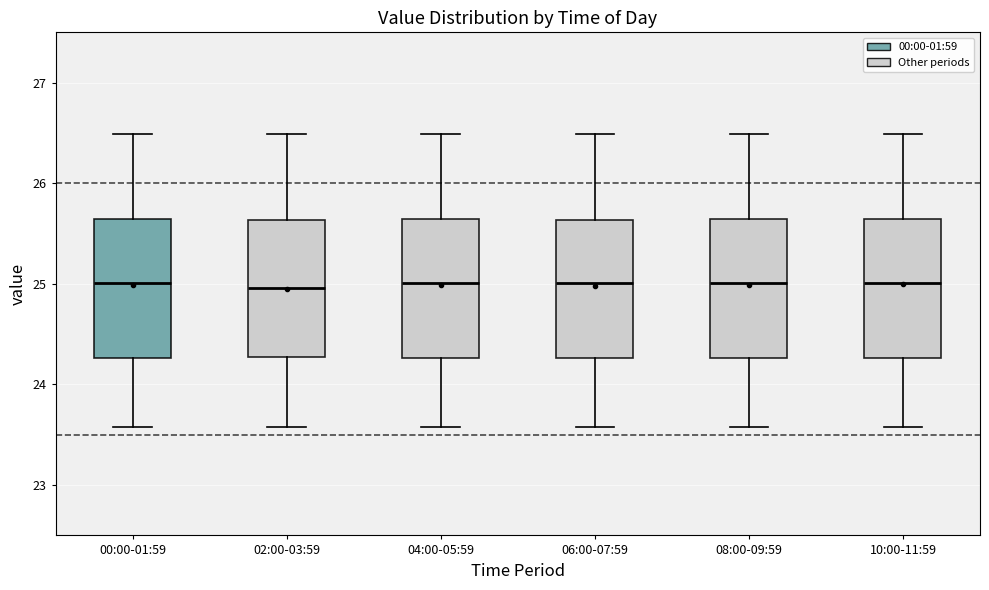

Reading left to right, transcribe this box plot: for each box, give where its median line is, the range the box spans, and where its two whiskers end, as read against the y-axis. The values are not printed on the chart, so give them approximately, as read against the axis.

00:00-01:59: median 25.0, box 24.3 to 25.6, whiskers 23.6 to 26.5
02:00-03:59: median 25.0, box 24.3 to 25.6, whiskers 23.6 to 26.5
04:00-05:59: median 25.0, box 24.3 to 25.6, whiskers 23.6 to 26.5
06:00-07:59: median 25.0, box 24.3 to 25.6, whiskers 23.6 to 26.5
08:00-09:59: median 25.0, box 24.3 to 25.6, whiskers 23.6 to 26.5
10:00-11:59: median 25.0, box 24.3 to 25.6, whiskers 23.6 to 26.5